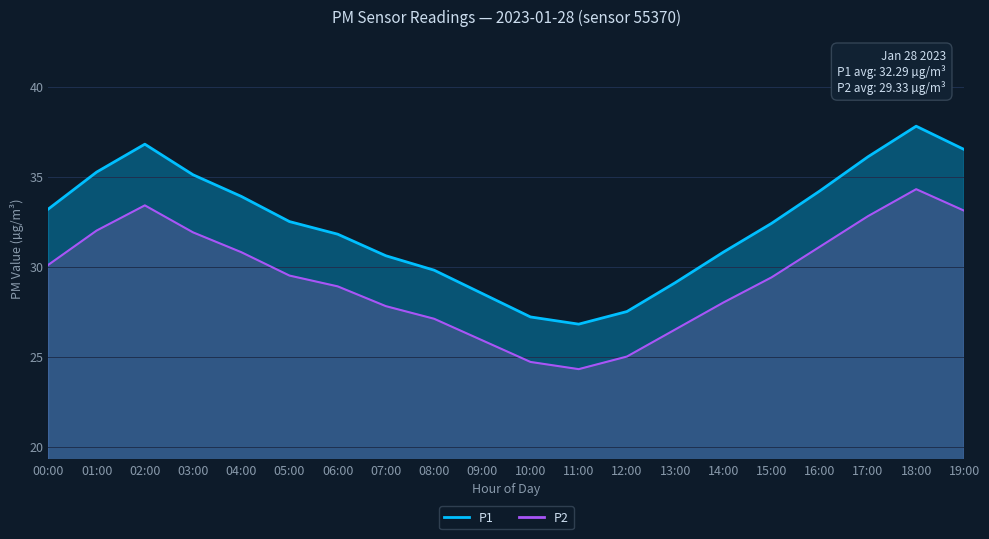

Where does the P1 series first go above 32?

00:00